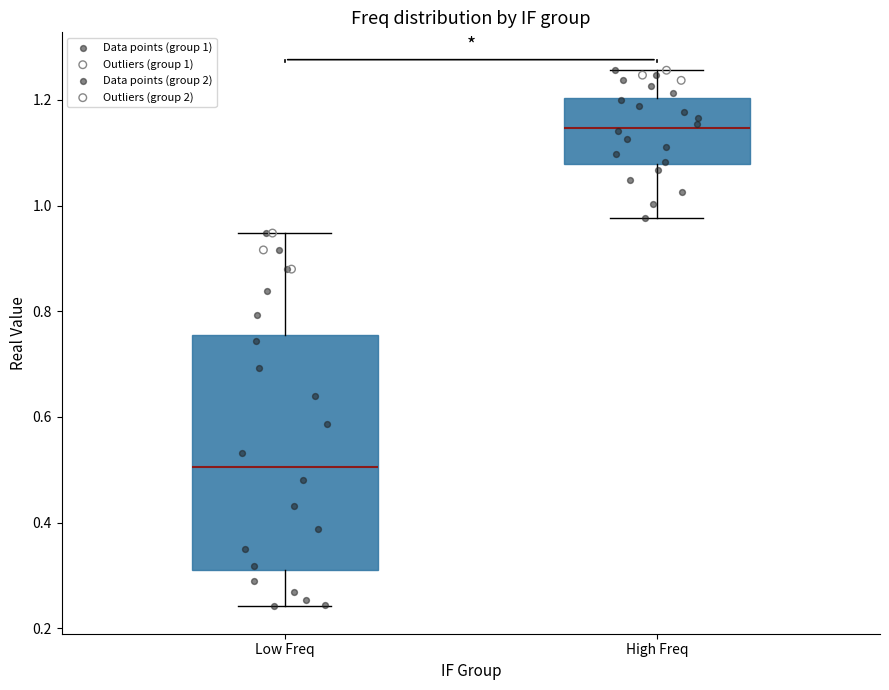

Reading left to right, transcribe this box plot: for each box, give where its median line is, the range the box spans, and where its two whiskers end, as read against the y-axis. The values are not printed on the chart, so give them approximately, as read against the axis.

Low Freq: median 0.50, box 0.32 to 0.76, whiskers 0.24 to 0.94
High Freq: median 1.14, box 1.08 to 1.20, whiskers 0.98 to 1.26